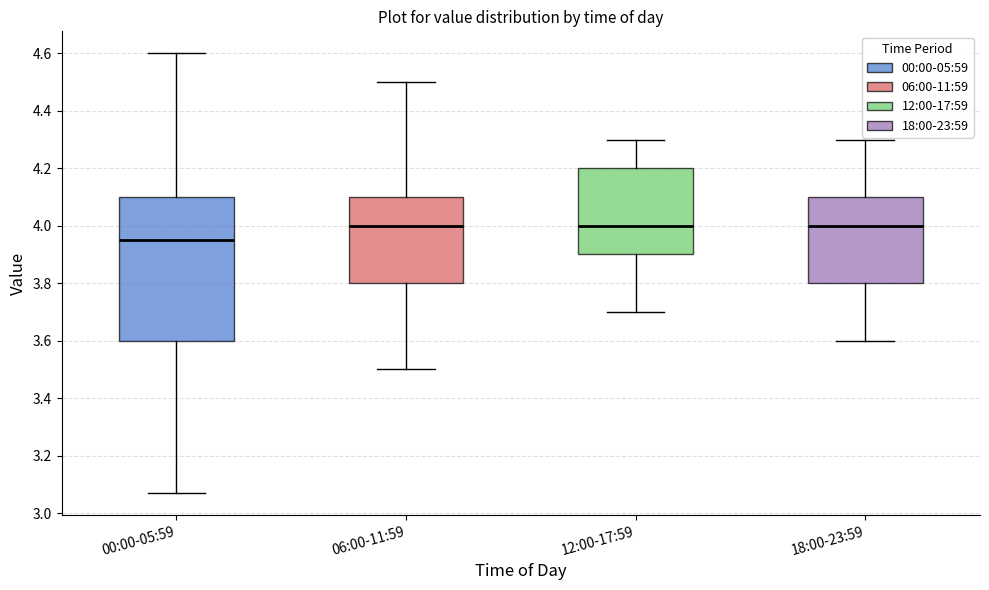

Comparing the boxes themselves (not the whiskers), which one is the tallest?

00:00-05:59